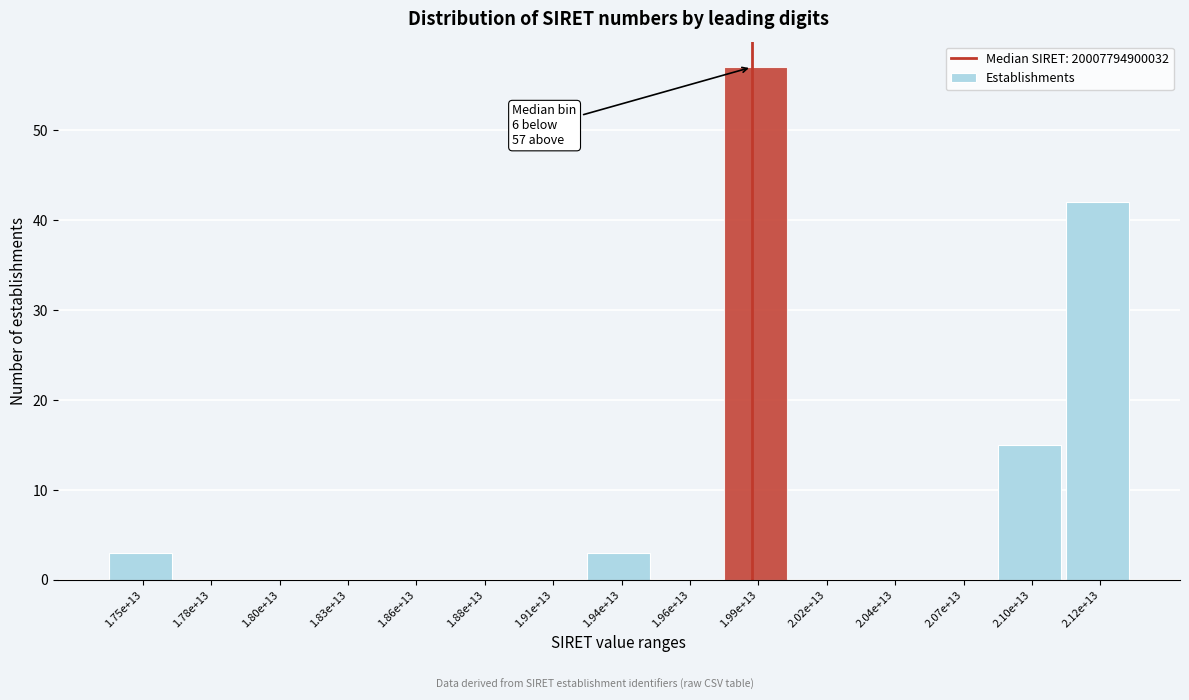

Reading right to left, list all the values displayed in this chart.

2.12e+13=42	2.10e+13=15	2.07e+13=0	2.04e+13=0	2.02e+13=0	1.99e+13=57	1.96e+13=0	1.94e+13=3	1.91e+13=0	1.88e+13=0	1.86e+13=0	1.83e+13=0	1.80e+13=0	1.78e+13=0	1.75e+13=3